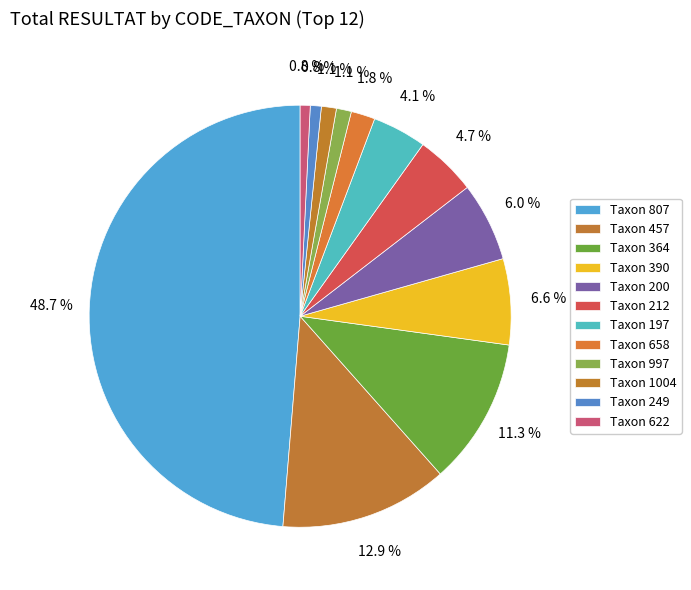

How many slices are in this pie chart?

12